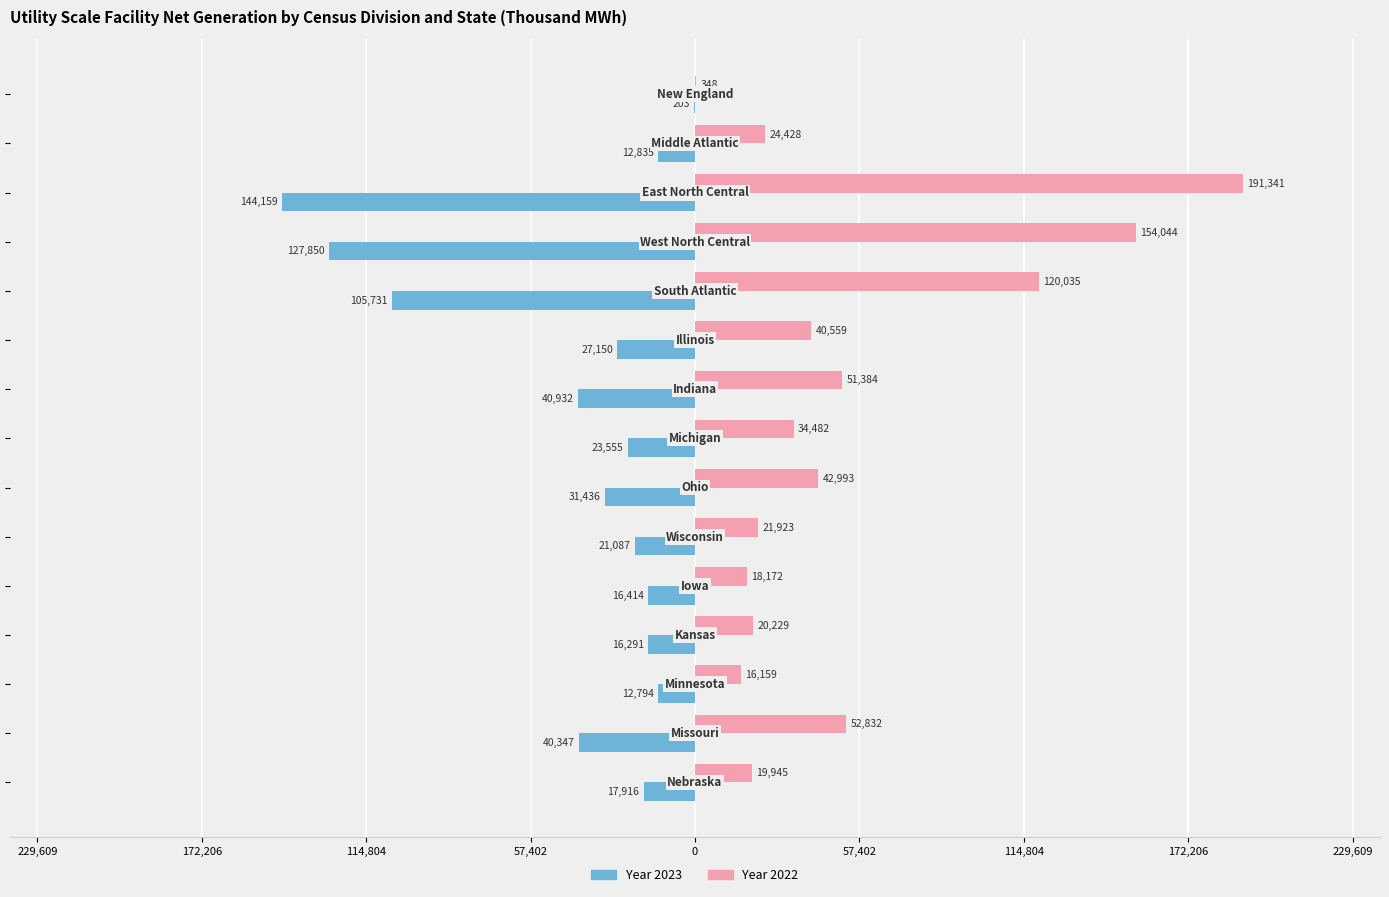

What are all the series names shown in the legend?

Year 2023, Year 2022